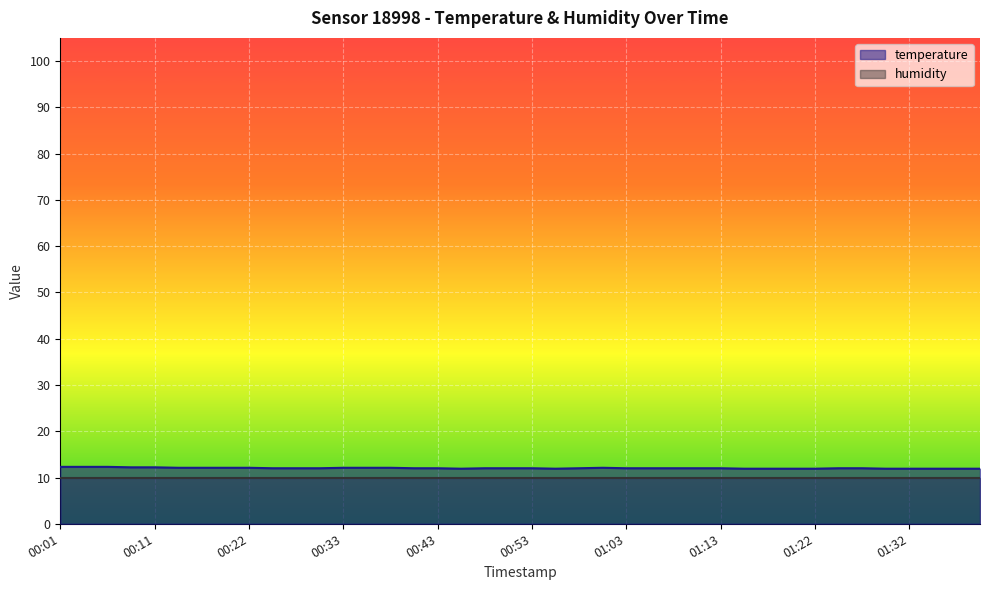

What is the sum of the values at 00:33 and 00:36?

24.2